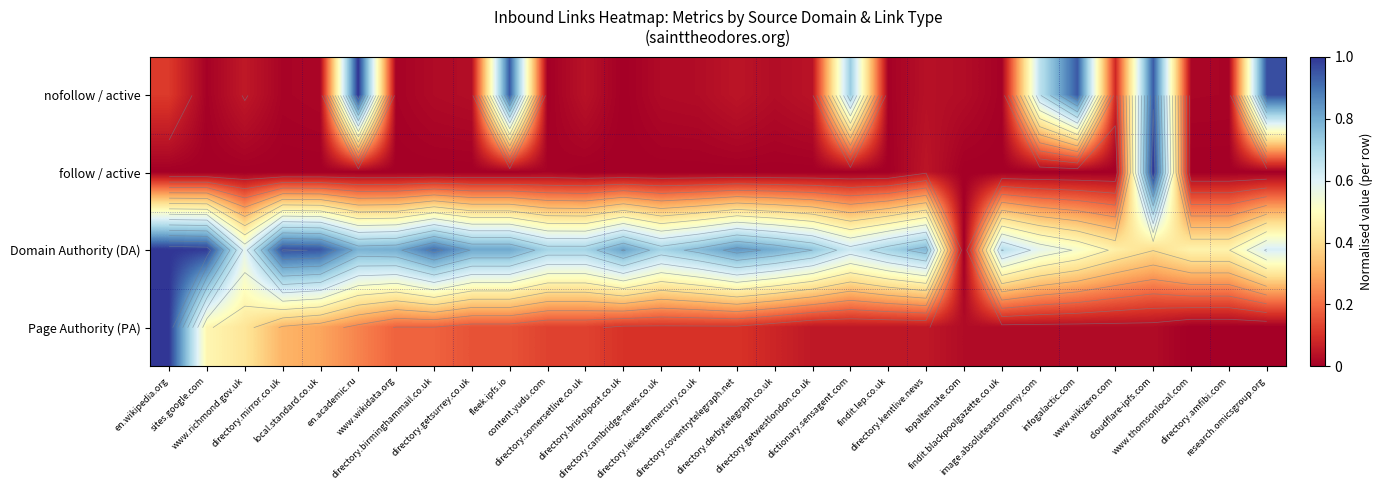

The Page Authority (PA) series shows 0.5 at directory.mirror.co.uk. True or false?

False